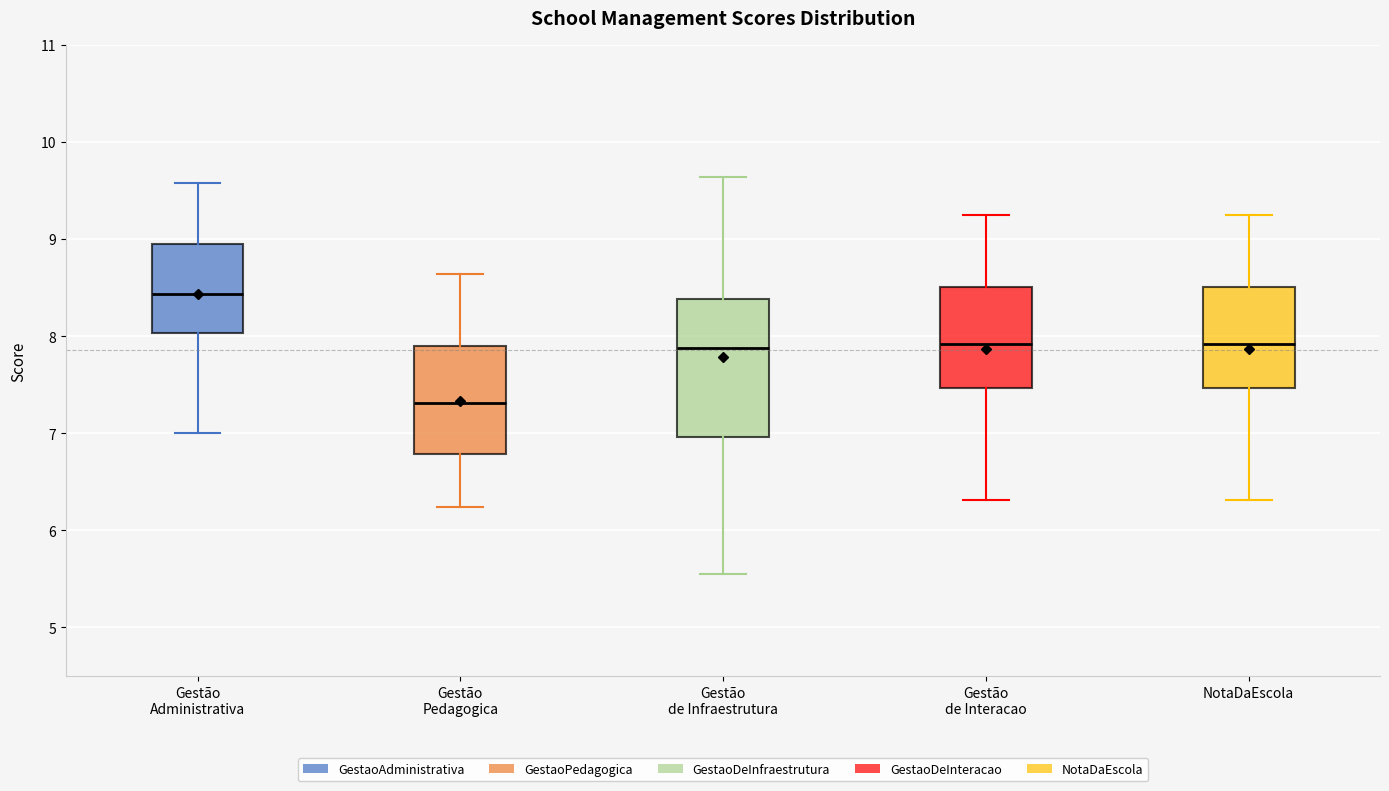

Reading left to right, transcribe this box plot: for each box, give where its median line is, the range the box spans, and where its two whiskers end, as read against the y-axis. The values are not printed on the chart, so give them approximately, as read against the axis.

Gestão Administrativa: median 8.4, box 8.0 to 9.0, whiskers 7.0 to 9.6
Gestão Pedagogica: median 7.3, box 6.8 to 7.9, whiskers 6.2 to 8.6
Gestão de Infraestrutura: median 7.9, box 7.0 to 8.4, whiskers 5.6 to 9.6
Gestão de Interacao: median 7.9, box 7.5 to 8.5, whiskers 6.3 to 9.3
NotaDaEscola: median 7.9, box 7.5 to 8.5, whiskers 6.3 to 9.3